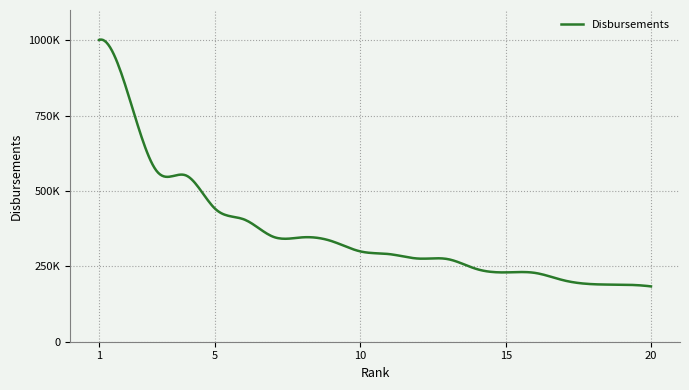

Does the chart display data point markers on the line(s)?

No